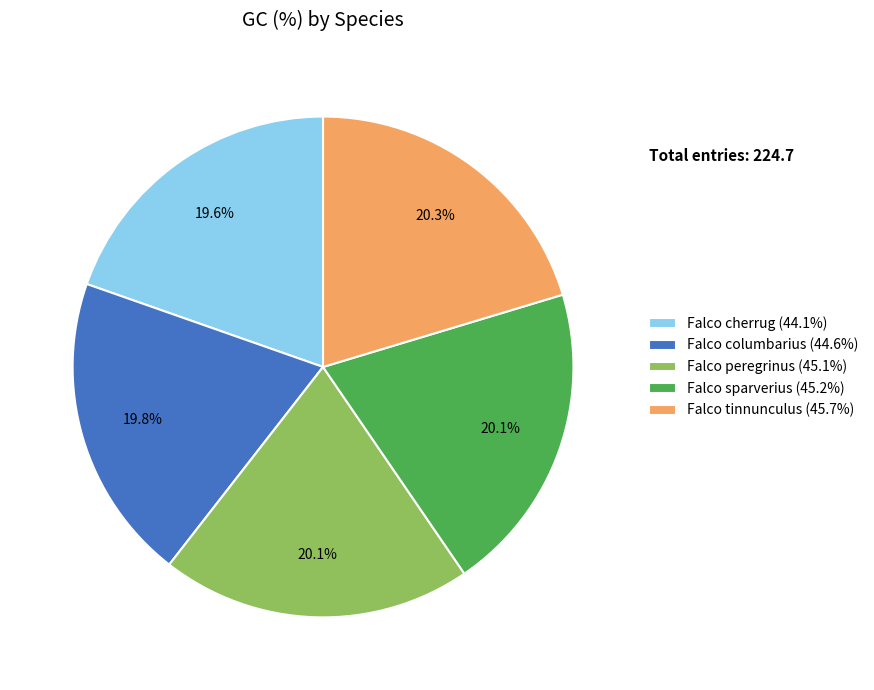

Approximately how many times larger is the value at Falco tinnunculus (45.7%) compared to Falco sparverius (45.2%)?

1.0